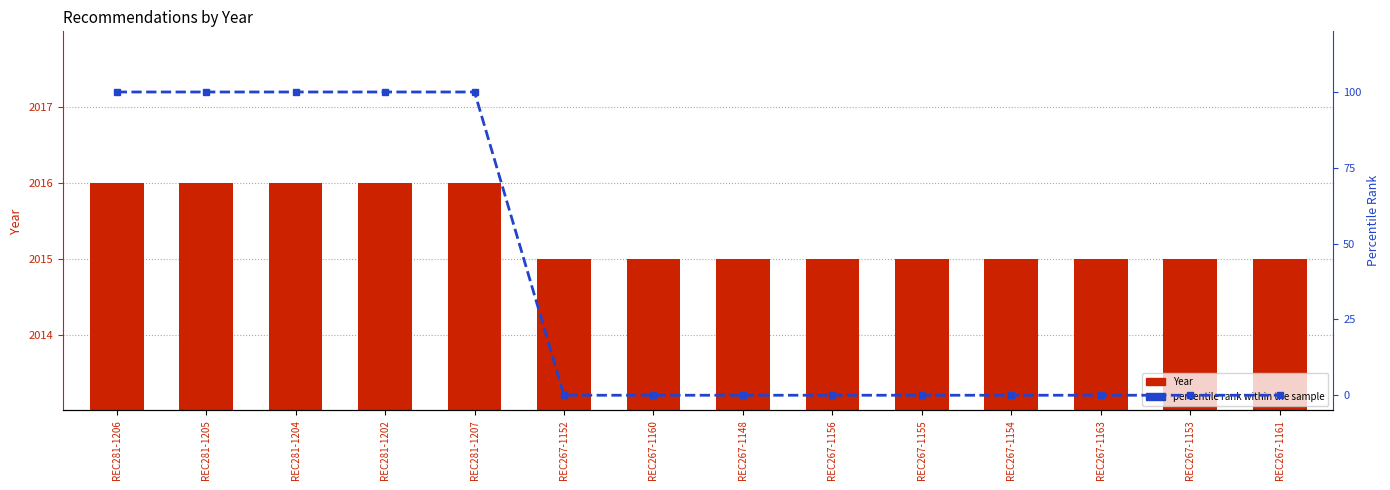

At how many categories does at least one series exceed 276?

14